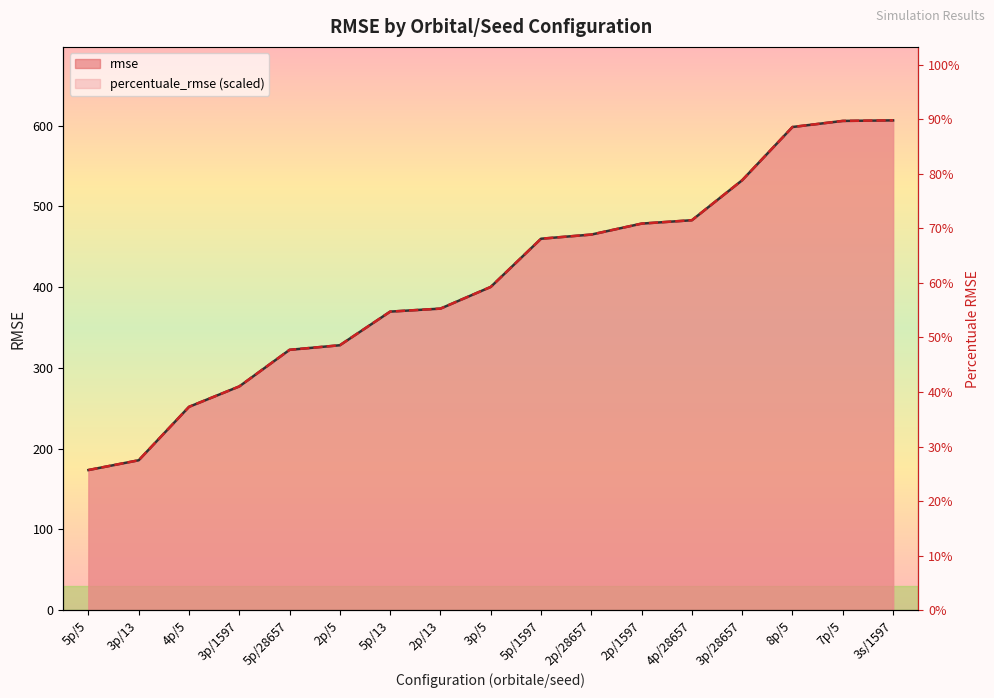

What is the sum of the percentuale_rmse values at 4p/5 and 3p/28657?

784.1